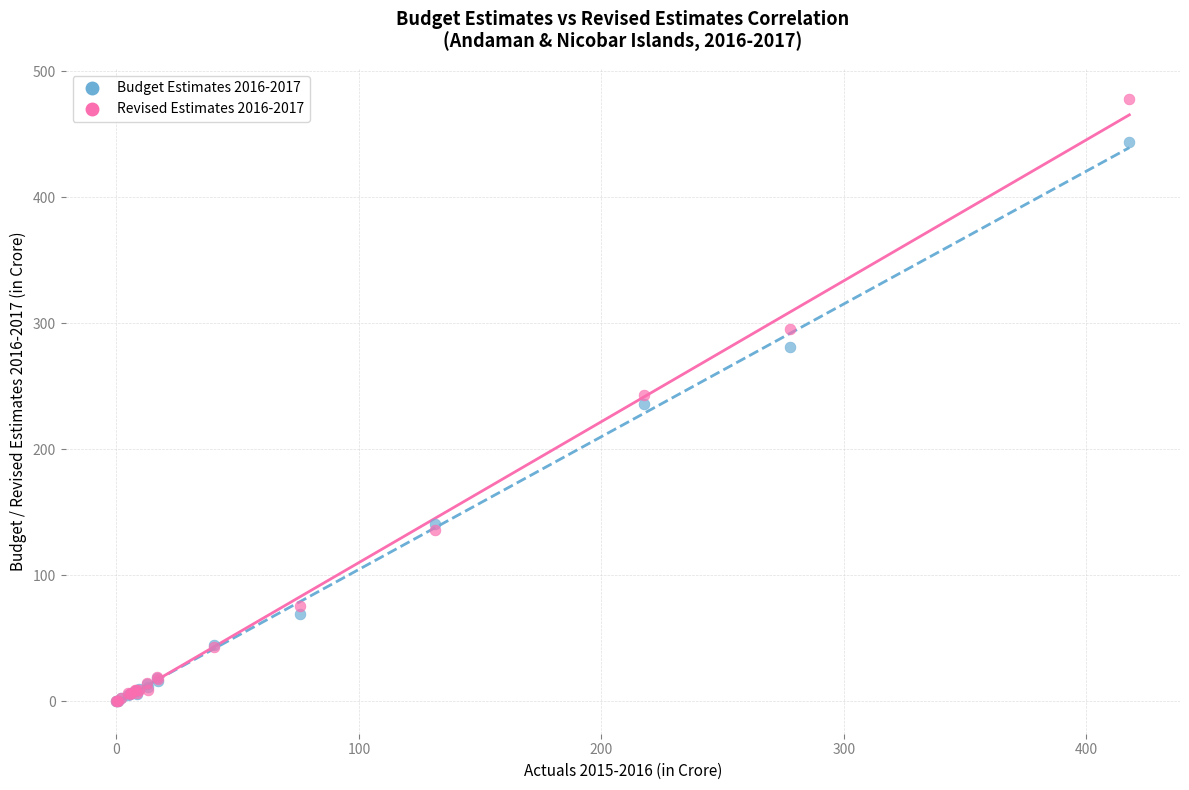

What are all the series names shown in the legend?

Budget Estimates 2016-2017, Revised Estimates 2016-2017